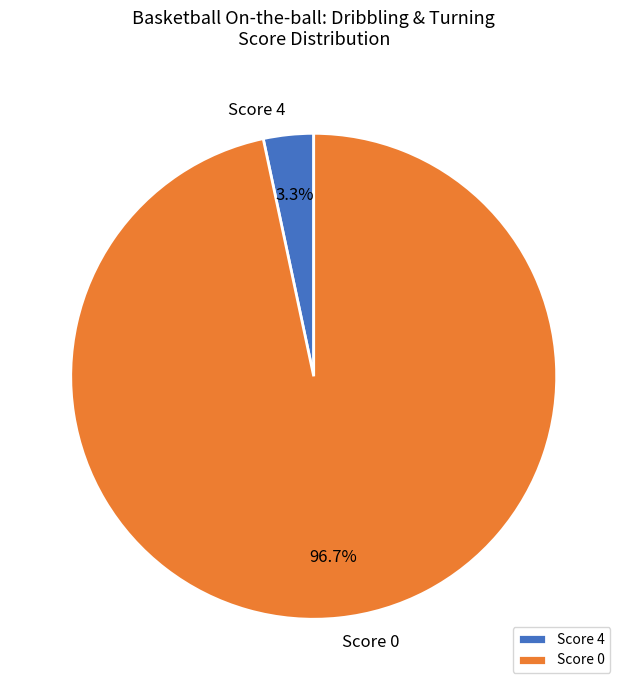

Does Score 4 account for over 50% of the chart?

No